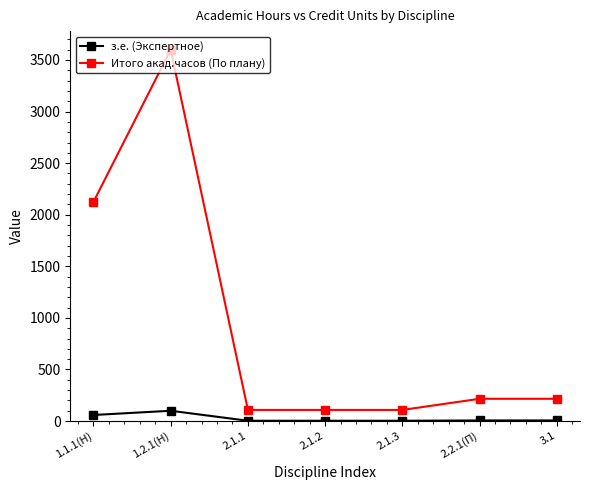

Rank the series at 1.2.1(Н) from highest to lowest value.

Итого акад.часов (По плану), з.е. (Экспертное)